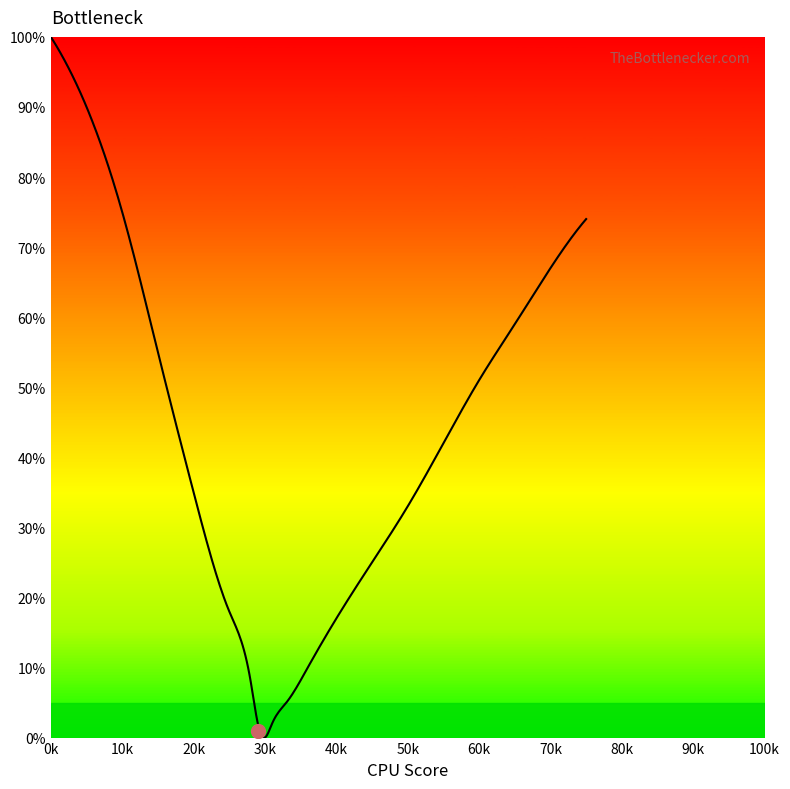

Which has a higher value, 30 or 36?

36